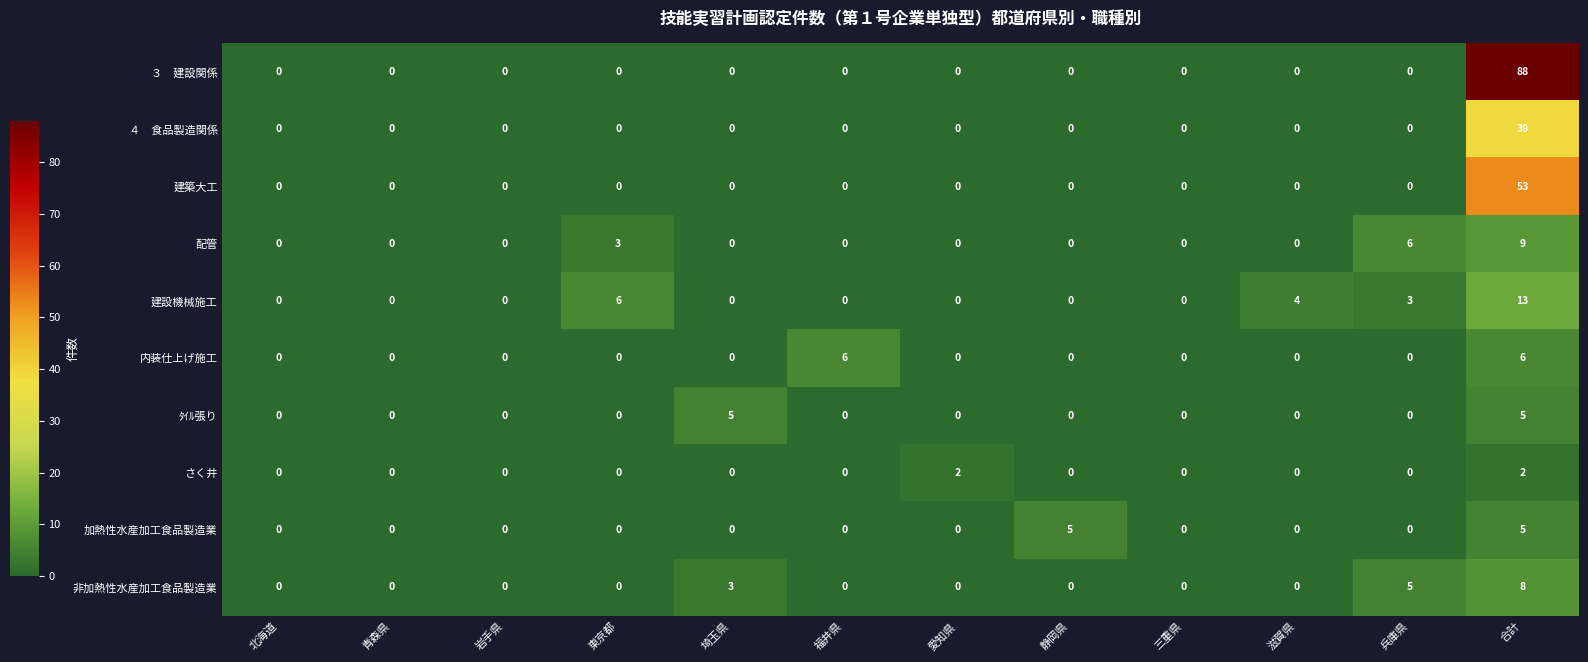

Between 埼玉県 and 滋賀県, which series saw the biggest shift?

ﾀｲﾙ張り